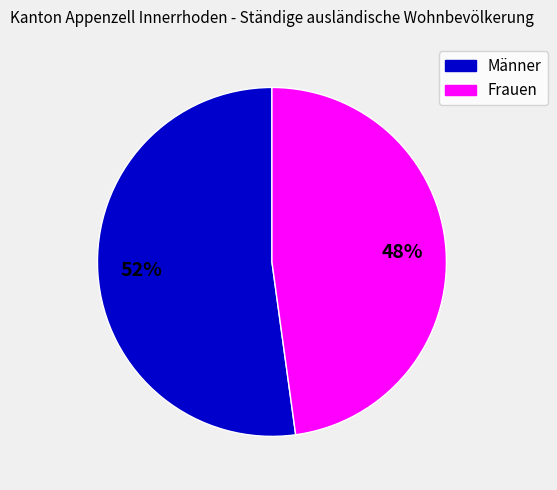

How many slices are in this pie chart?

2